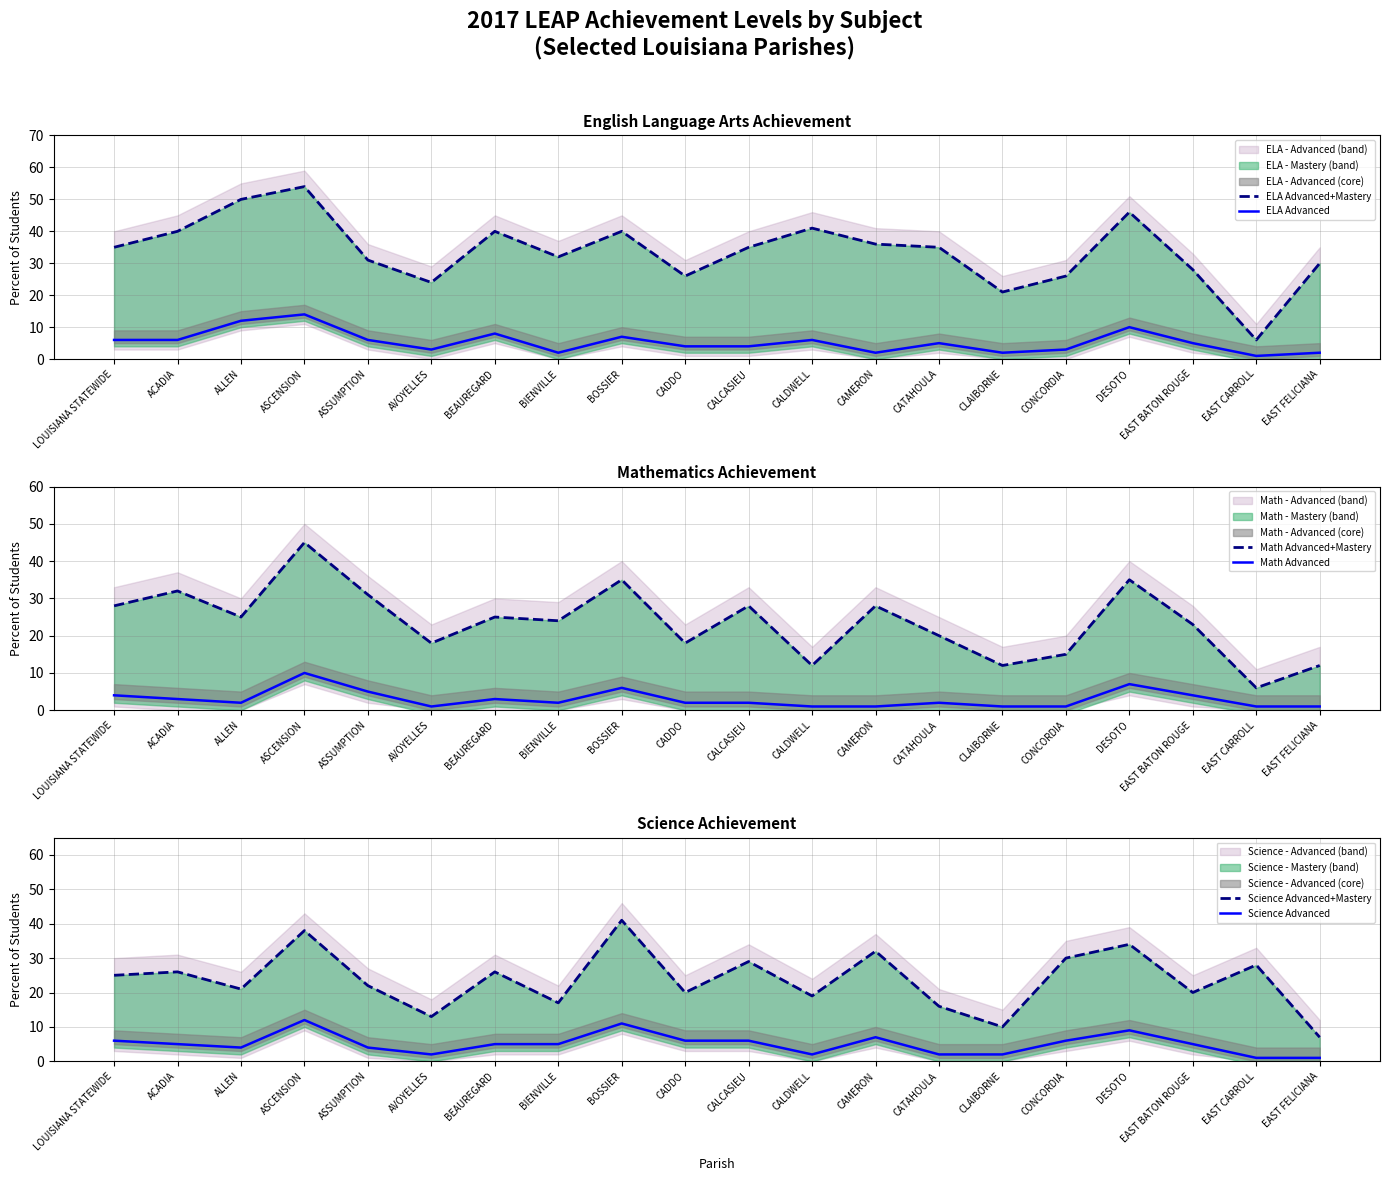

Reading left to right, transcribe all the data shown in this chart.

ELA Advanced+Mastery: LOUISIANA STATEWIDE=35	ACADIA=40	ALLEN=50	ASCENSION=54	ASSUMPTION=31	AVOYELLES=24	BEAUREGARD=40	BIENVILLE=32	BOSSIER=40	CADDO=26	CALCASIEU=35	CALDWELL=41	CAMERON=36	CATAHOULA=35	CLAIBORNE=21	CONCORDIA=26	DESOTO=46	EAST BATON ROUGE=28	EAST CARROLL=6	EAST FELICIANA=30
ELA Advanced: LOUISIANA STATEWIDE=6	ACADIA=6	ALLEN=12	ASCENSION=14	ASSUMPTION=6	AVOYELLES=3	BEAUREGARD=8	BIENVILLE=2	BOSSIER=7	CADDO=4	CALCASIEU=4	CALDWELL=6	CAMERON=2	CATAHOULA=5	CLAIBORNE=2	CONCORDIA=3	DESOTO=10	EAST BATON ROUGE=5	EAST CARROLL=1	EAST FELICIANA=2
Math Advanced+Mastery: LOUISIANA STATEWIDE=28	ACADIA=32	ALLEN=25	ASCENSION=45	ASSUMPTION=31	AVOYELLES=18	BEAUREGARD=25	BIENVILLE=24	BOSSIER=35	CADDO=18	CALCASIEU=28	CALDWELL=12	CAMERON=28	CATAHOULA=20	CLAIBORNE=12	CONCORDIA=15	DESOTO=35	EAST BATON ROUGE=23	EAST CARROLL=6	EAST FELICIANA=12
Math Advanced: LOUISIANA STATEWIDE=4	ACADIA=3	ALLEN=2	ASCENSION=10	ASSUMPTION=5	AVOYELLES=1	BEAUREGARD=3	BIENVILLE=2	BOSSIER=6	CADDO=2	CALCASIEU=2	CALDWELL=1	CAMERON=1	CATAHOULA=2	CLAIBORNE=1	CONCORDIA=1	DESOTO=7	EAST BATON ROUGE=4	EAST CARROLL=1	EAST FELICIANA=1
Science Advanced+Mastery: LOUISIANA STATEWIDE=25	ACADIA=26	ALLEN=21	ASCENSION=38	ASSUMPTION=22	AVOYELLES=13	BEAUREGARD=26	BIENVILLE=17	BOSSIER=41	CADDO=20	CALCASIEU=29	CALDWELL=19	CAMERON=32	CATAHOULA=16	CLAIBORNE=10	CONCORDIA=30	DESOTO=34	EAST BATON ROUGE=20	EAST CARROLL=28	EAST FELICIANA=7
Science Advanced: LOUISIANA STATEWIDE=6	ACADIA=5	ALLEN=4	ASCENSION=12	ASSUMPTION=4	AVOYELLES=2	BEAUREGARD=5	BIENVILLE=5	BOSSIER=11	CADDO=6	CALCASIEU=6	CALDWELL=2	CAMERON=7	CATAHOULA=2	CLAIBORNE=2	CONCORDIA=6	DESOTO=9	EAST BATON ROUGE=5	EAST CARROLL=1	EAST FELICIANA=1